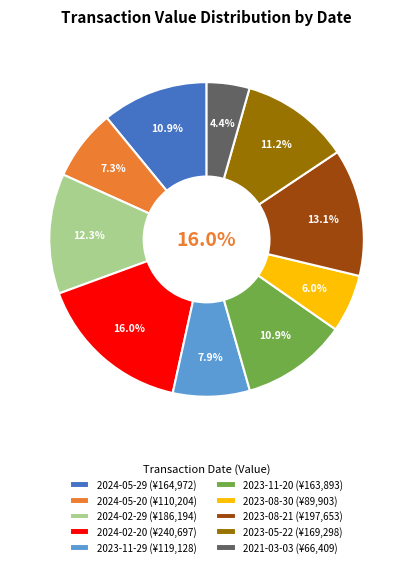

To the nearest percent, what is the average slice percentage?

10%